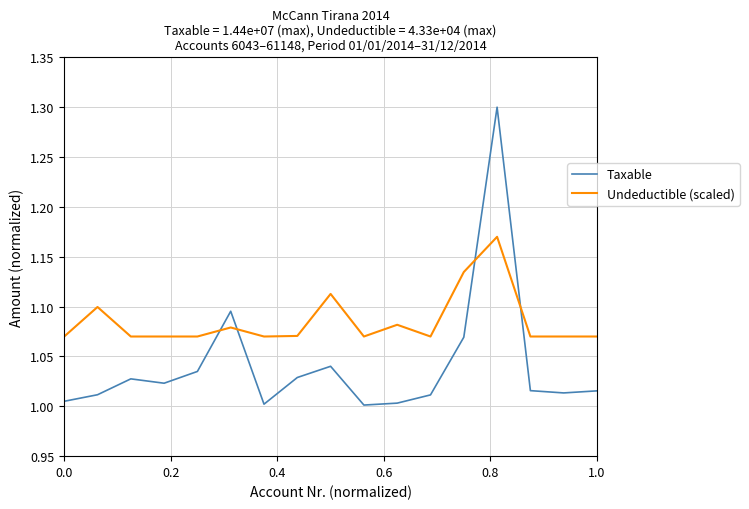

Does the chart display data point markers on the line(s)?

No